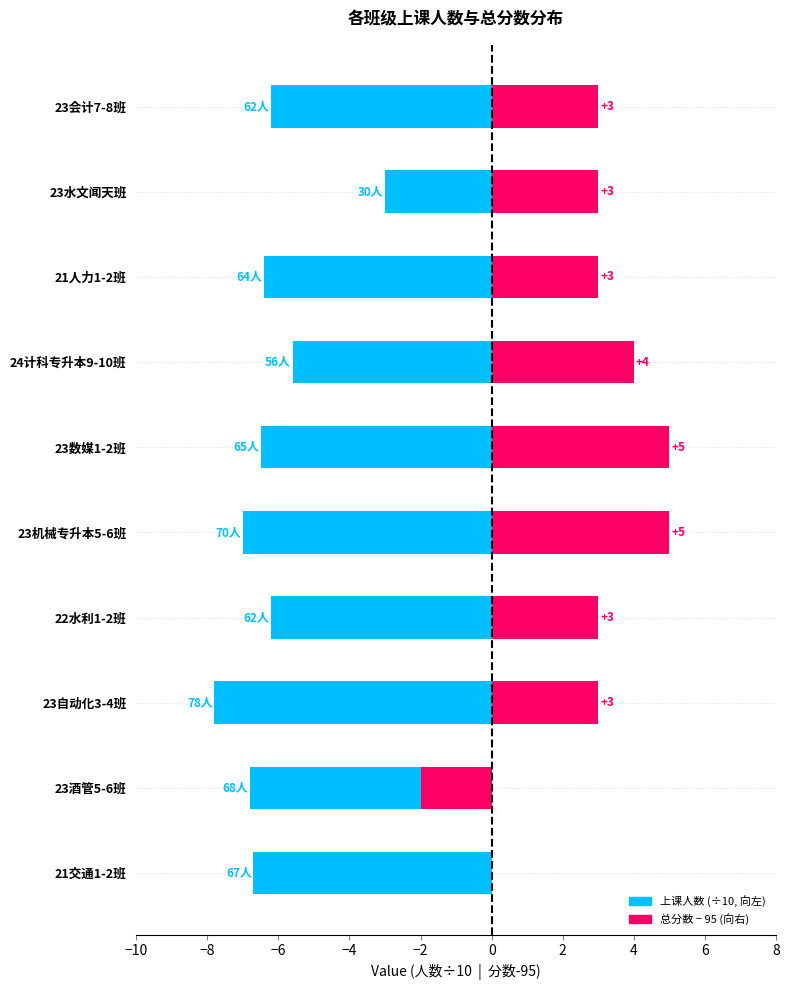

At 21交通1-2班, list the series in order from largest to smallest.

总分数偏差, 上课人数 (scaled)